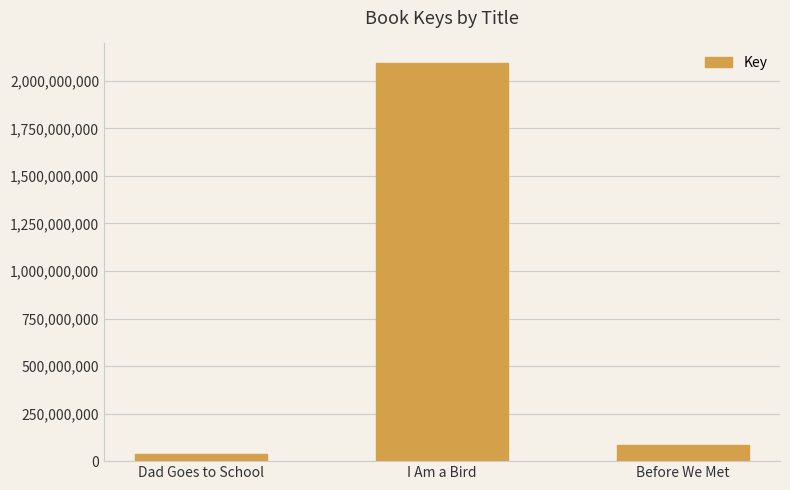

Reading left to right, what are all the values shown in this chart?

Dad Goes to School=35591502	I Am a Bird=2092074665	Before We Met=84947361